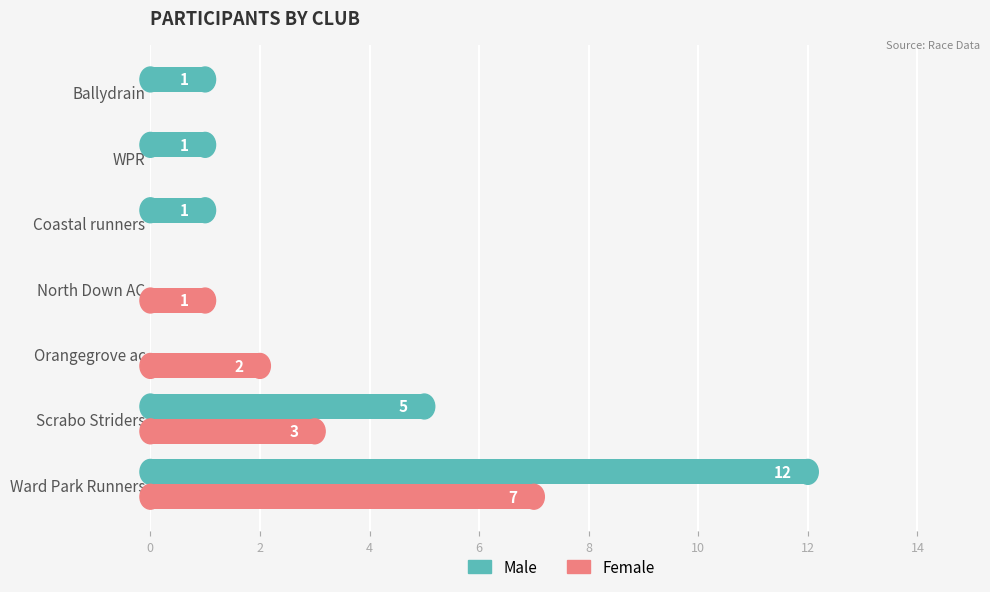

The Female series shows 10 at Ward Park Runners. True or false?

False